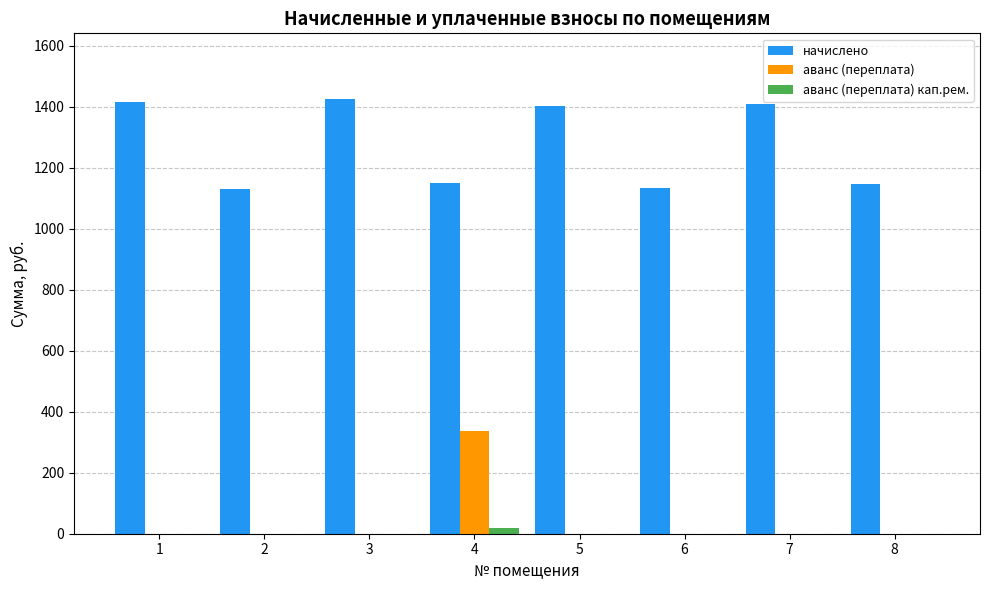

The начислено series shows 1134.8 at 6. True or false?

True